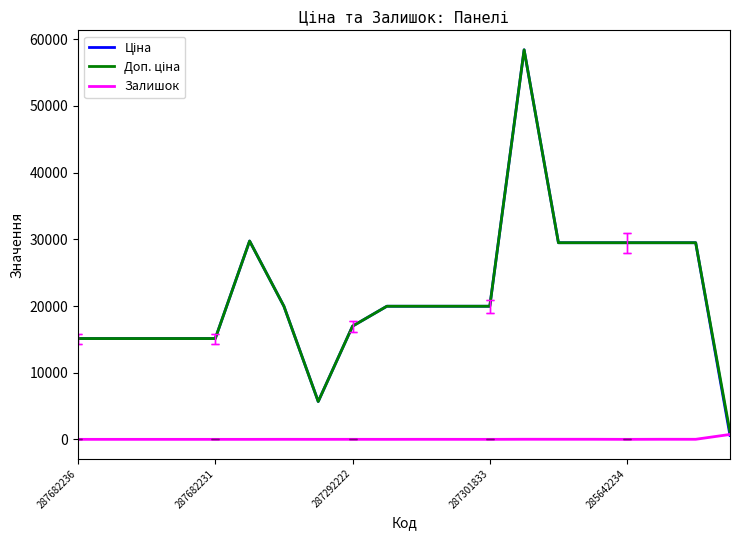

What is the maximum value shown in the chart?

58426.5